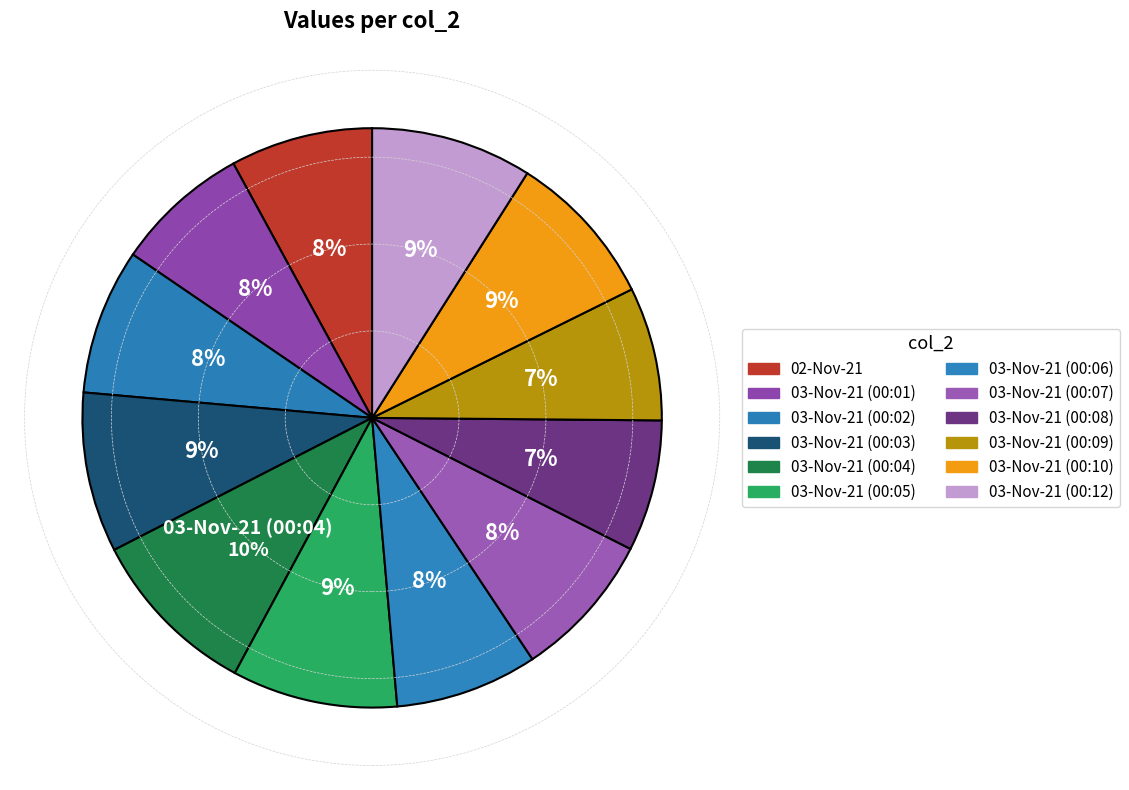

To the nearest percent, what is the difference between the 03-Nov-21 (00:03) and 02-Nov-21 slice percentages?

1%